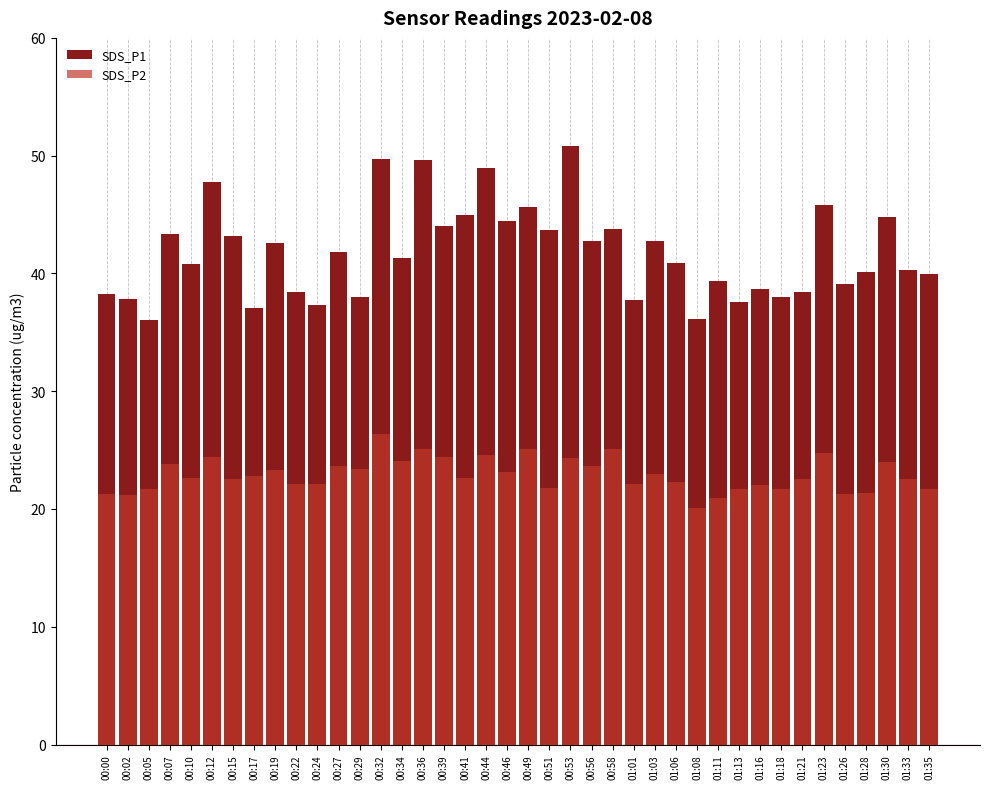

At which category is the sum across all series the highest?

00:32